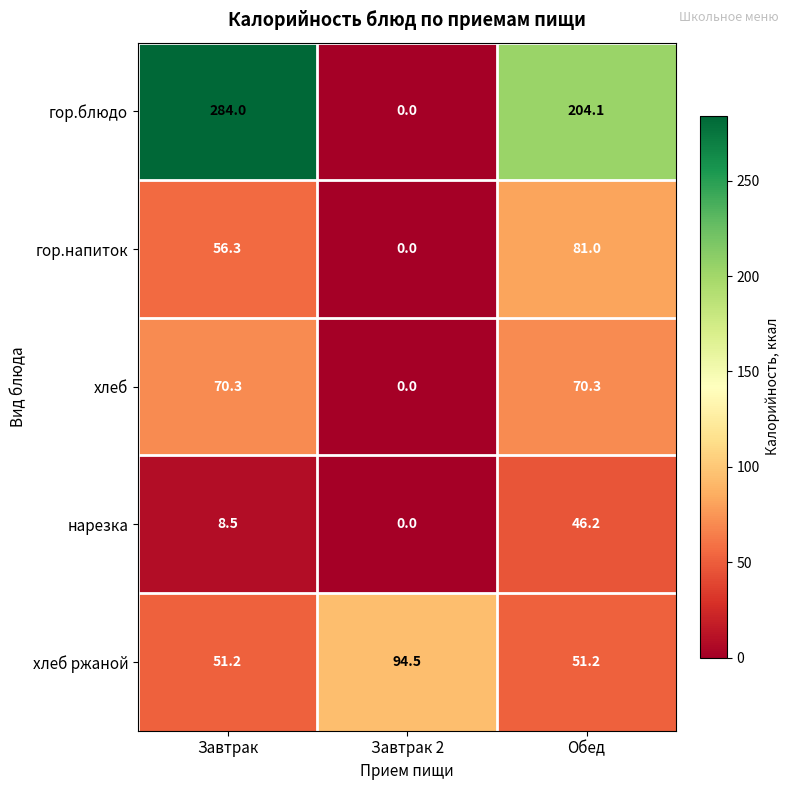

What is the sum of all хлеб ржаной values?

196.9